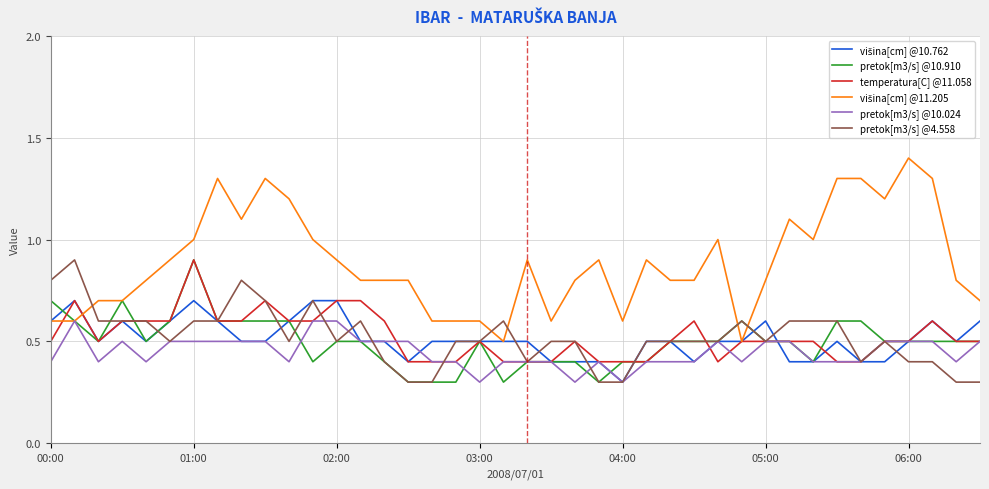

What is the smallest value displayed?

0.3